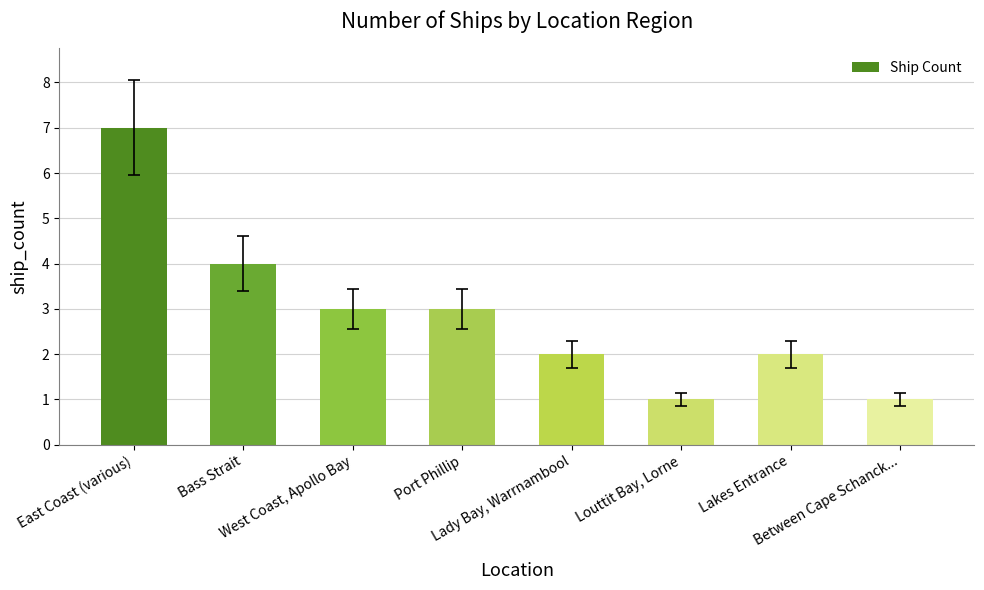

What is the value of the 6th bar from the left?

1